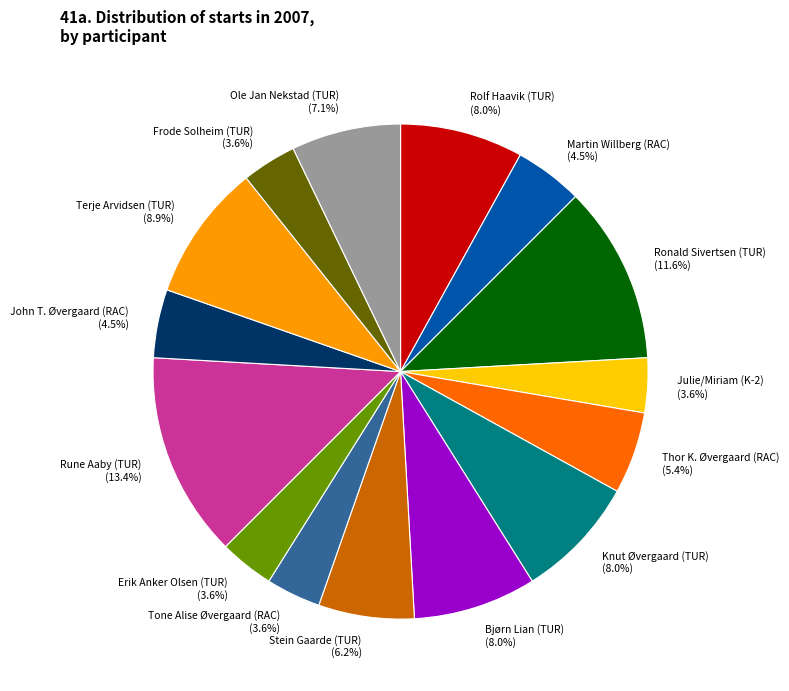

To the nearest percent, what is the difference between the Bjørn Lian (TUR) and Stein Gaarde (TUR) slice percentages?

2%